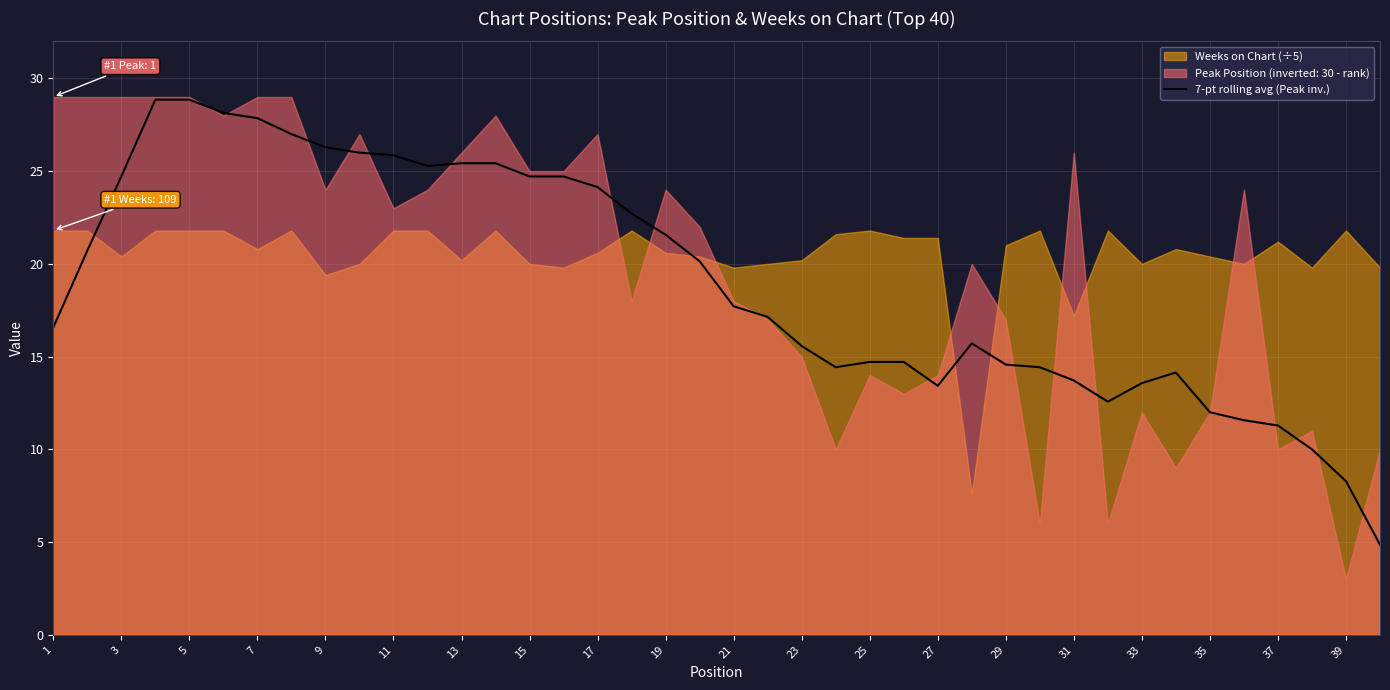

The value of 7-pt rolling avg (Peak inv.) at 17 is 24.1. True or false?

True